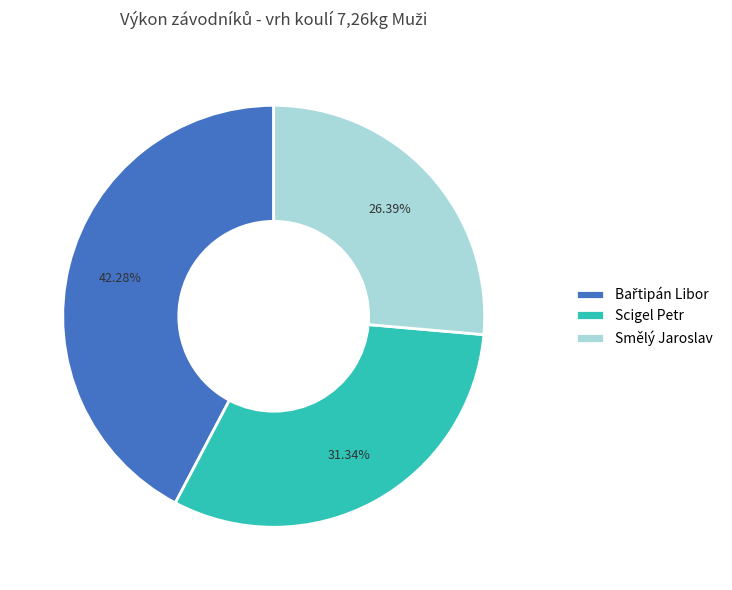

Which category has the smallest portion of the pie?

Smělý Jaroslav